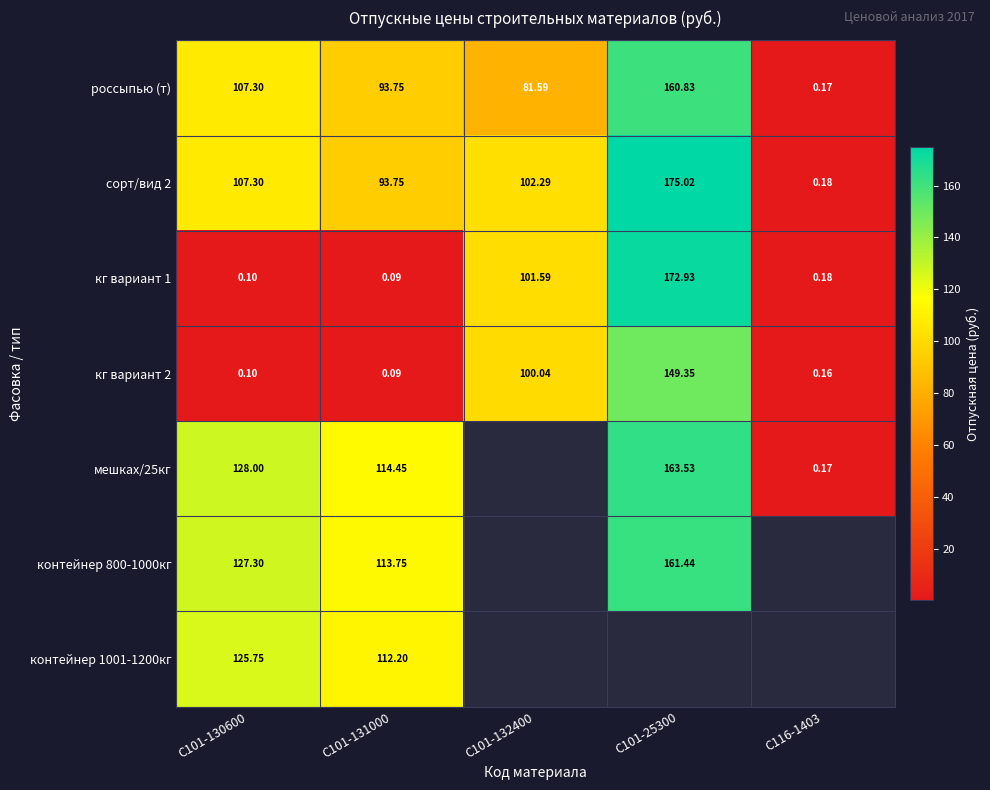

The сорт/вид 2 series shows 98.8 at С101-25300. True or false?

False